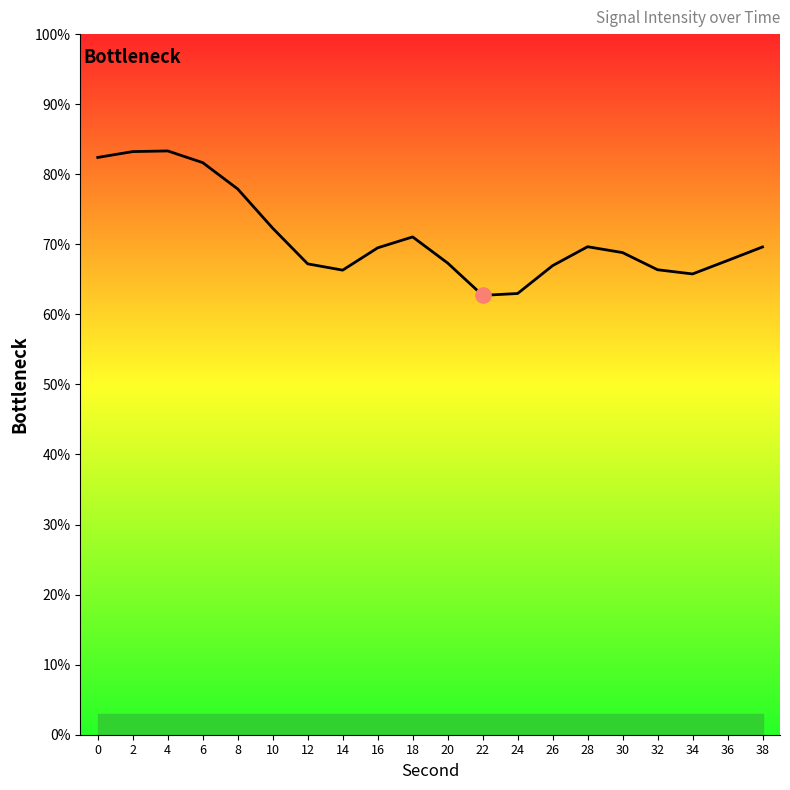

What is the ratio of the value at 22 to the value at 30?

0.9